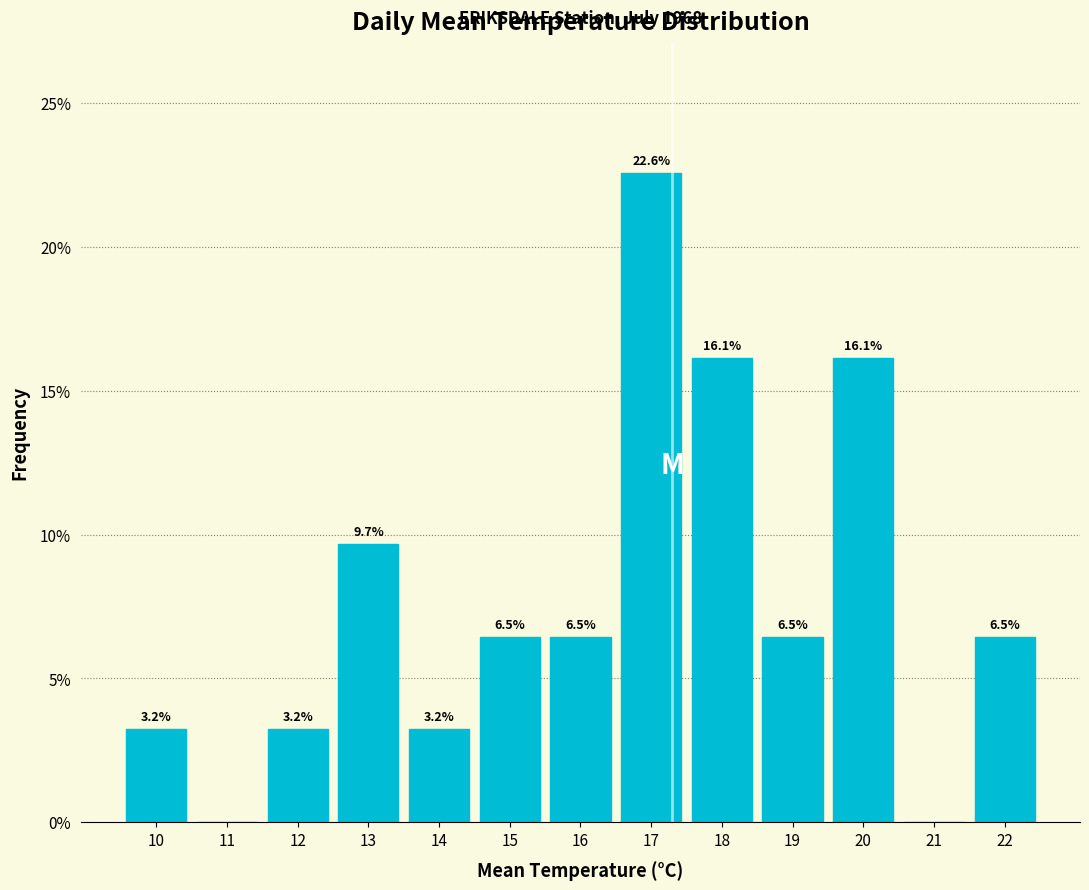

Reading left to right, transcribe all the data shown in this chart.

10=3.2	11=0.0	12=3.2	13=9.7	14=3.2	15=6.5	16=6.5	17=22.6	18=16.1	19=6.5	20=16.1	21=0.0	22=6.5